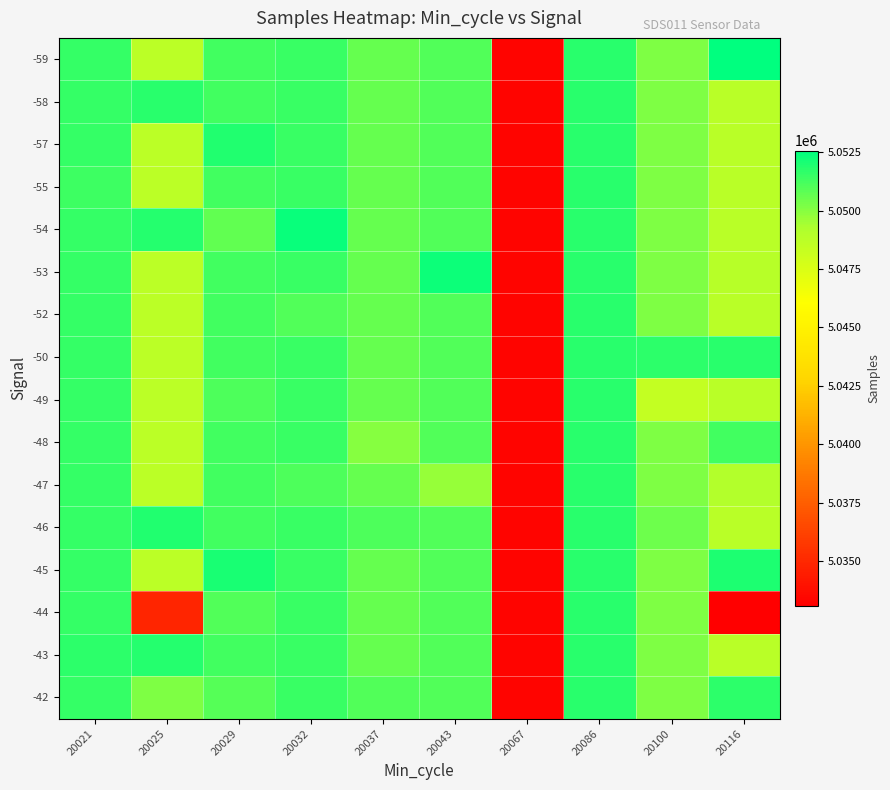

Which series changed the most between 20037 and 20100?

-49